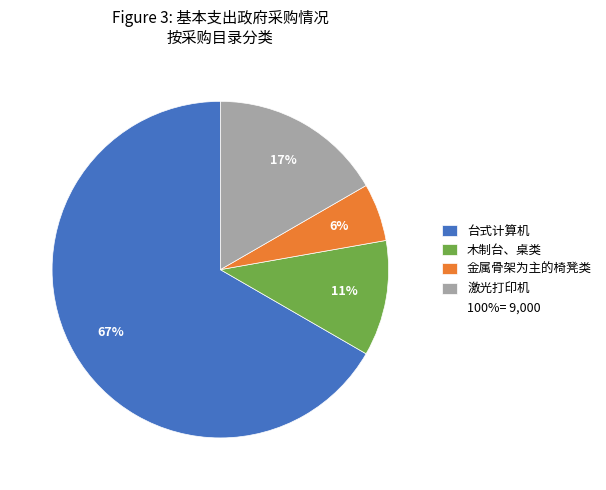

Does any single category account for the majority?

Yes